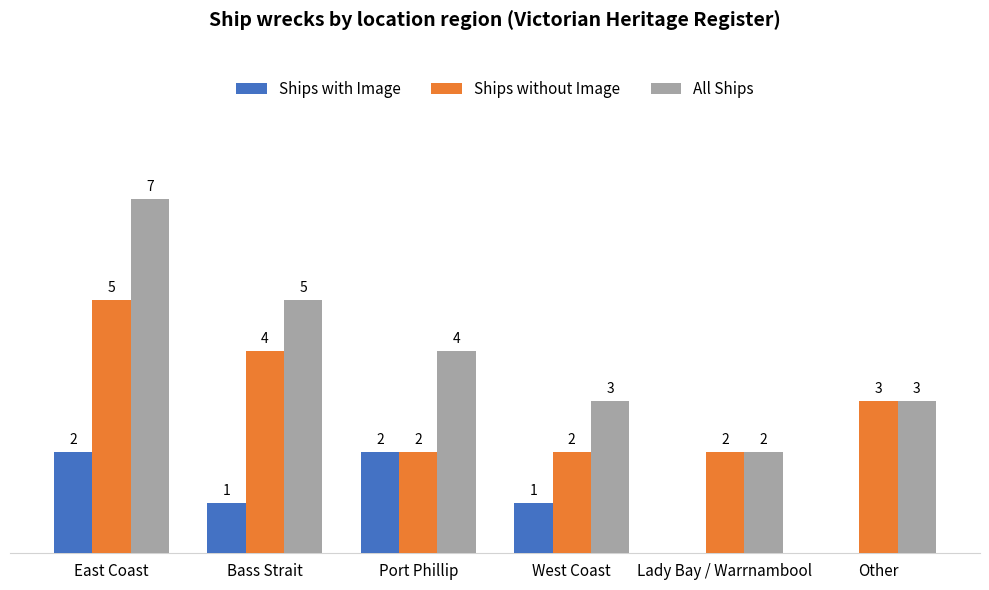

Where is Ships without Image nearest to the value 3?

Other